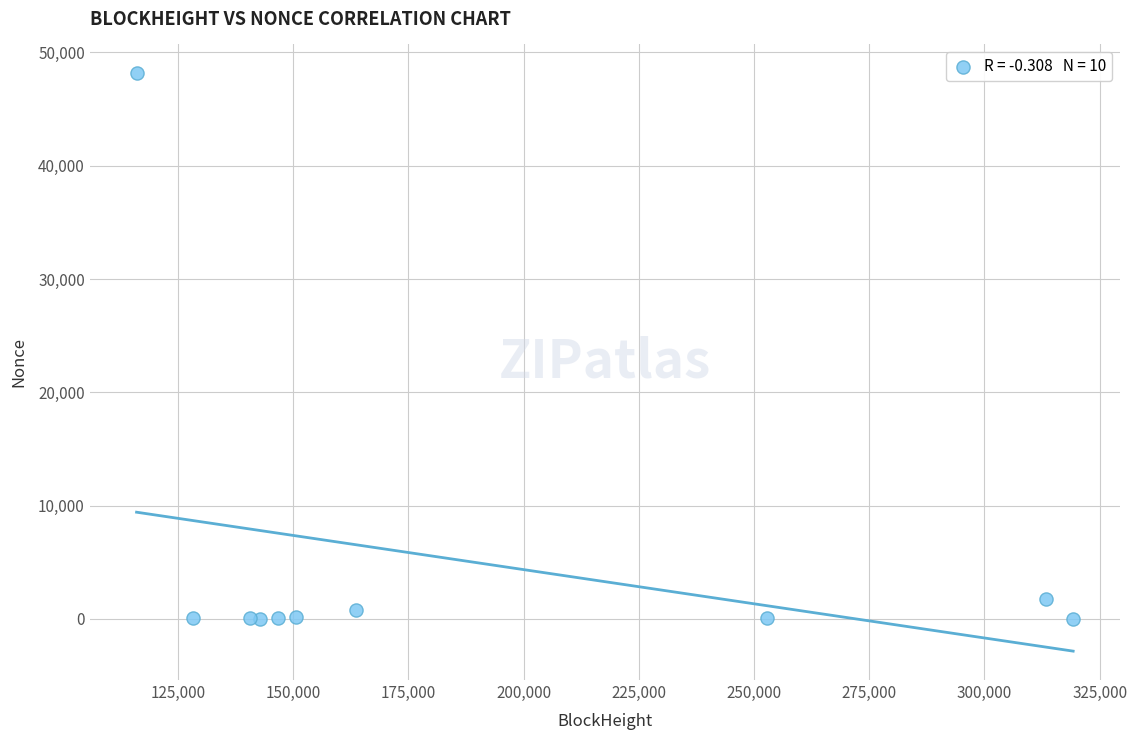

What Y value in the scatter plot is closest to 24075?

1721